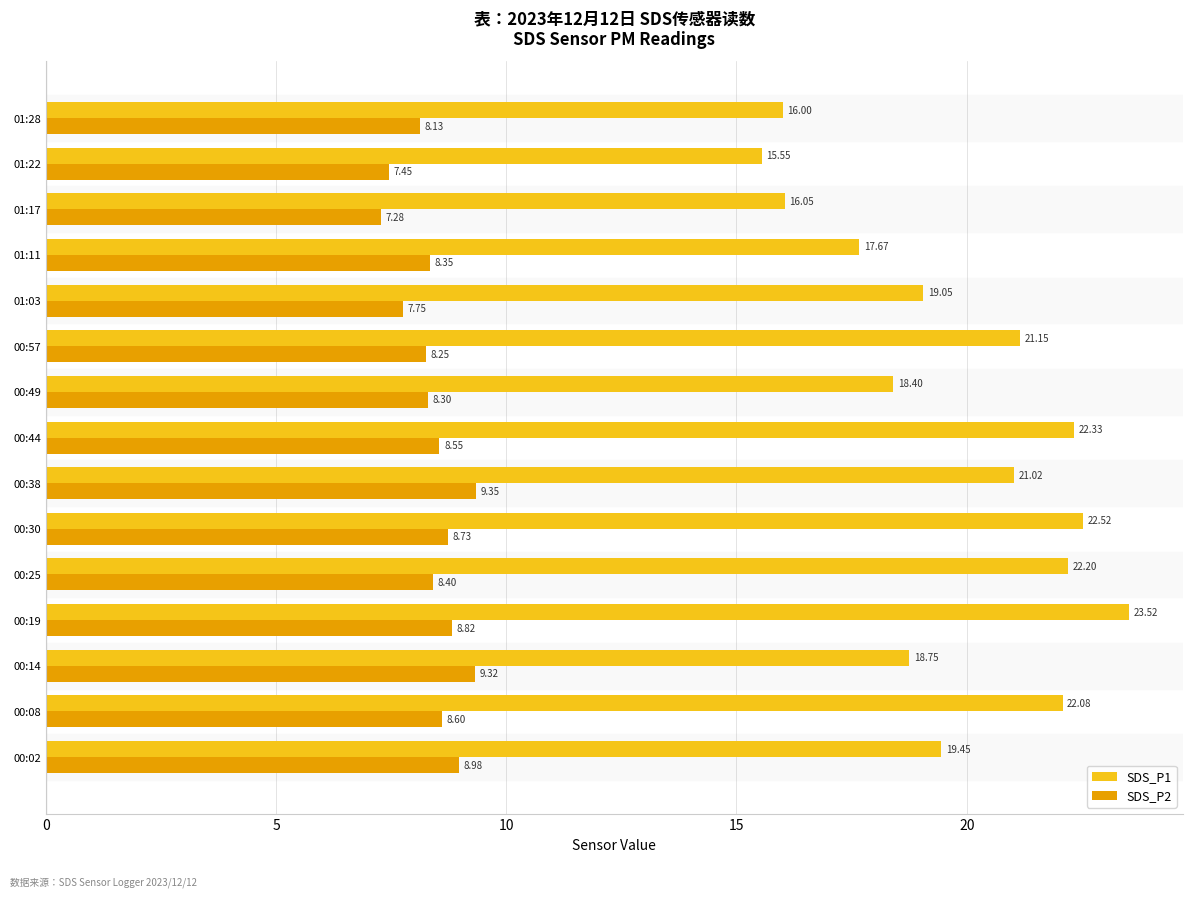

Between 00:38 and 00:49, which series saw the biggest shift?

SDS_P1